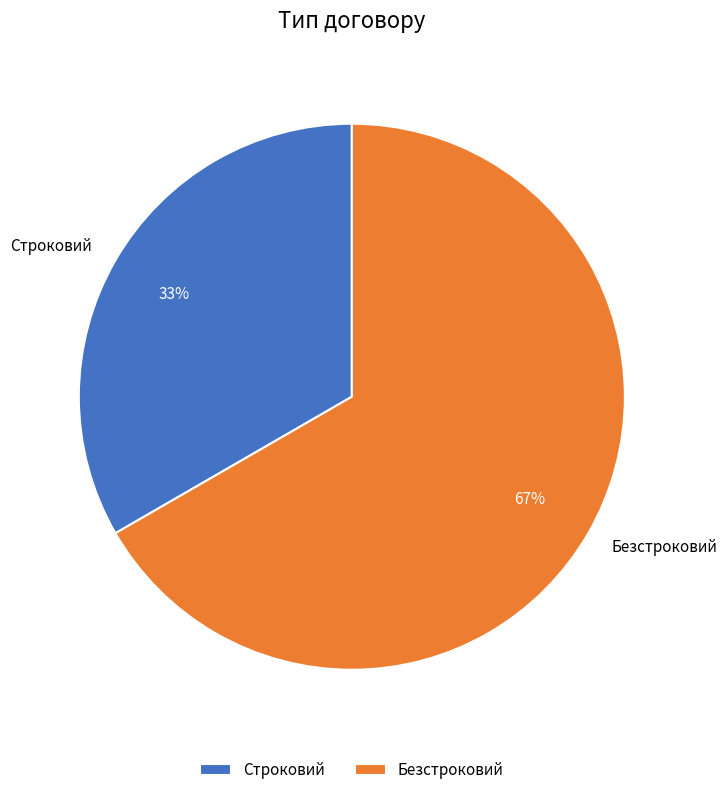

The Строковий slice represents 33% of the pie. True or false?

True